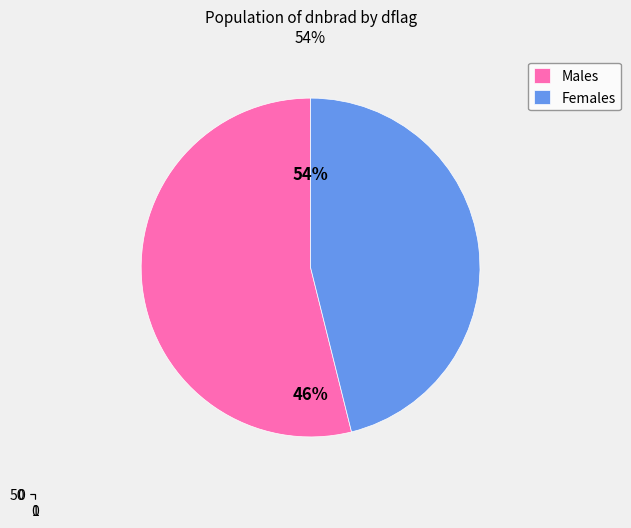

Does 3670176 account for over 50% of the chart?

No